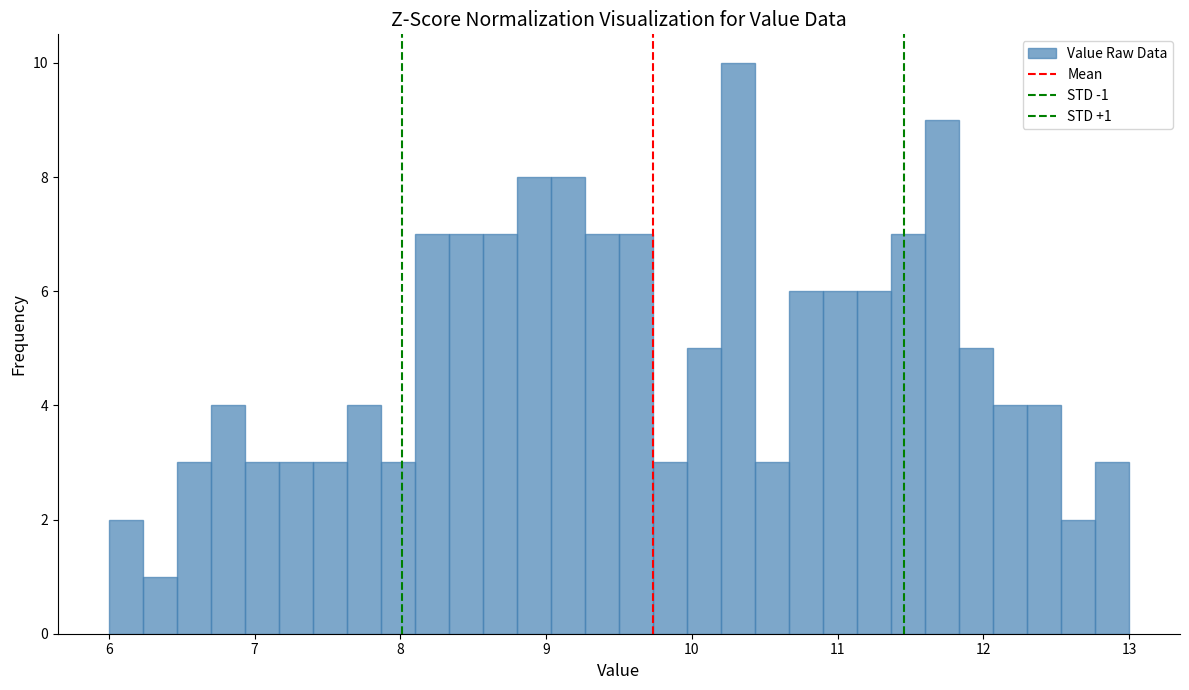

Around what value on the x-axis is the tallest bar? Give the approximate position of its centre, as read against the axis.

10.3